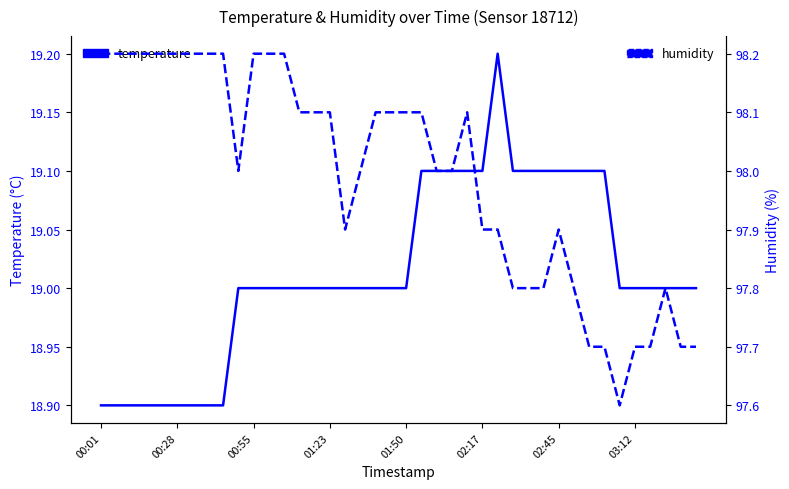

What is the maximum value for temperature?

19.2